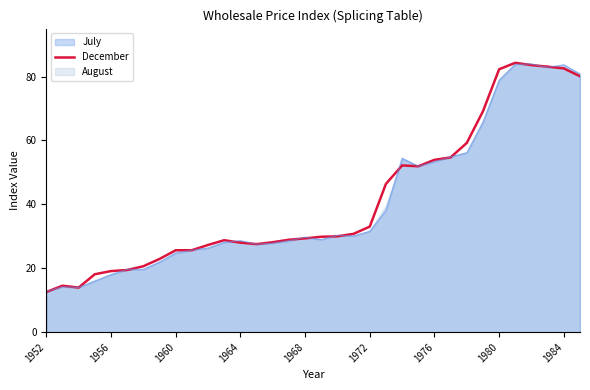

What is the approximate value at 1980?

82.3